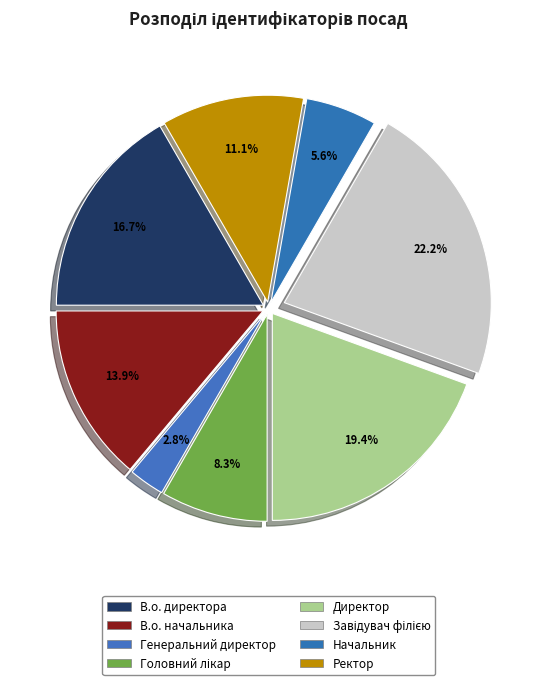

The Директор slice represents 7% of the pie. True or false?

False